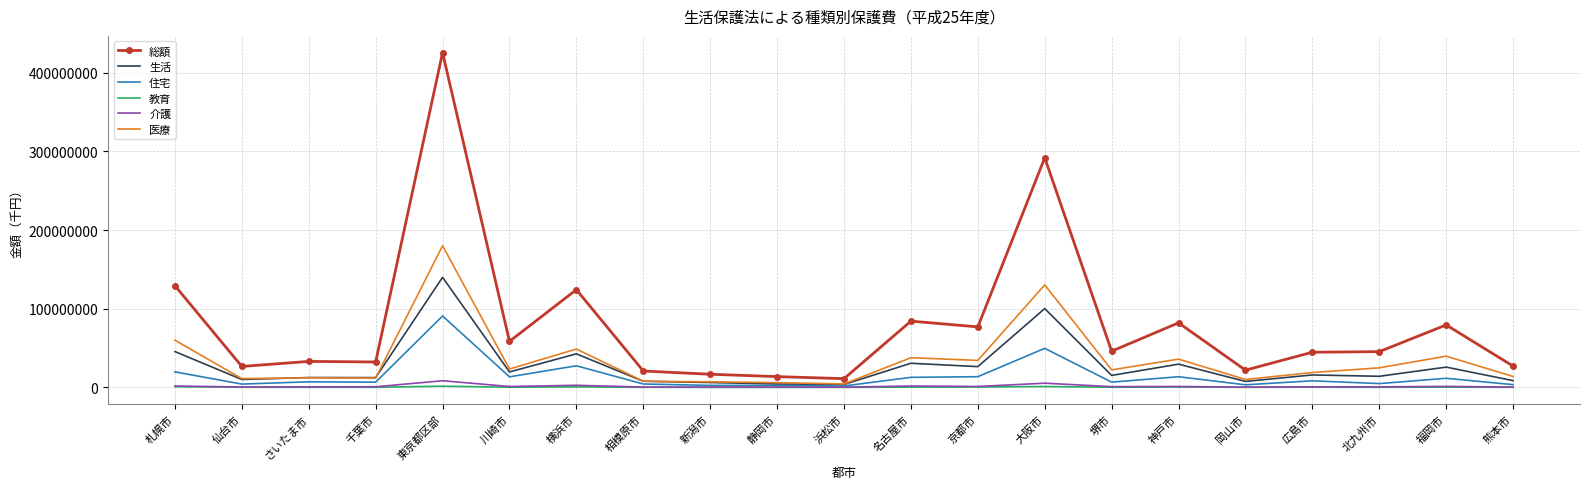

What is the maximum value shown in the chart?

425664570